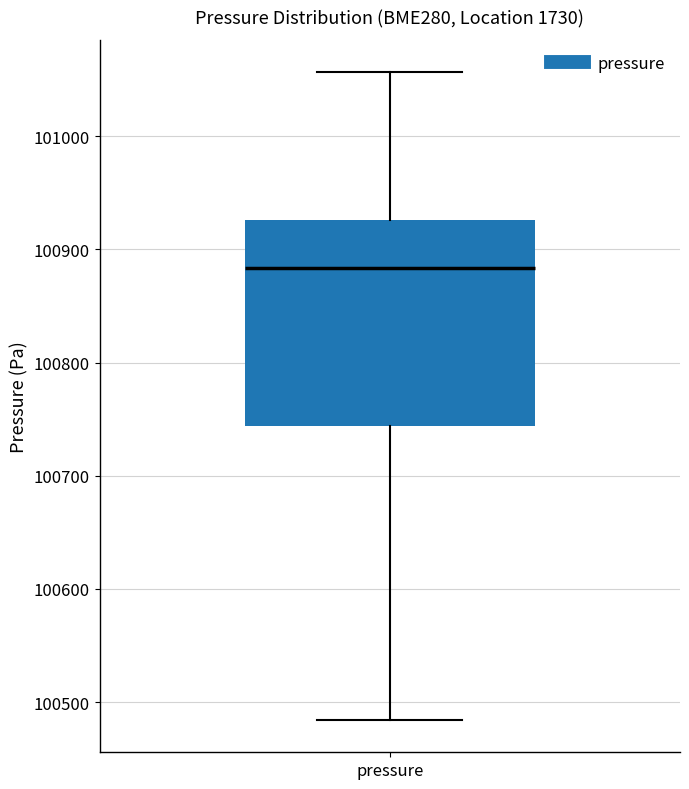

Where does the lower whisker of the box for pressure end on the y-axis? The values are not printed on the chart, so give them approximately, as read against the axis.

100480